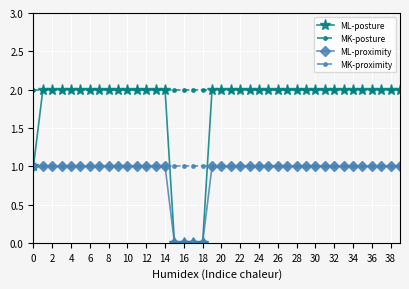

Which series has the widest spread of values?

ML-posture